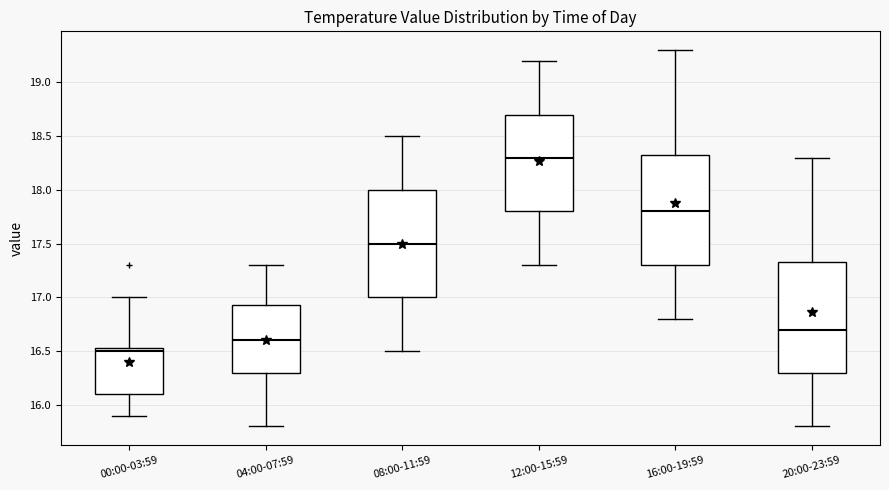

Which box's median line is the highest?

12:00-15:59